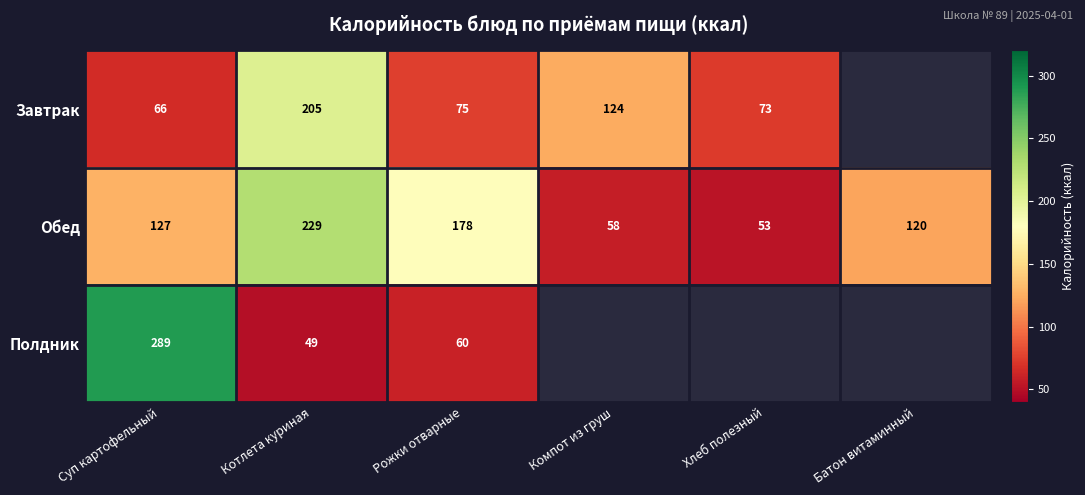

Rank the series at Рожки отварные from highest to lowest value.

Обед, Завтрак, Полдник